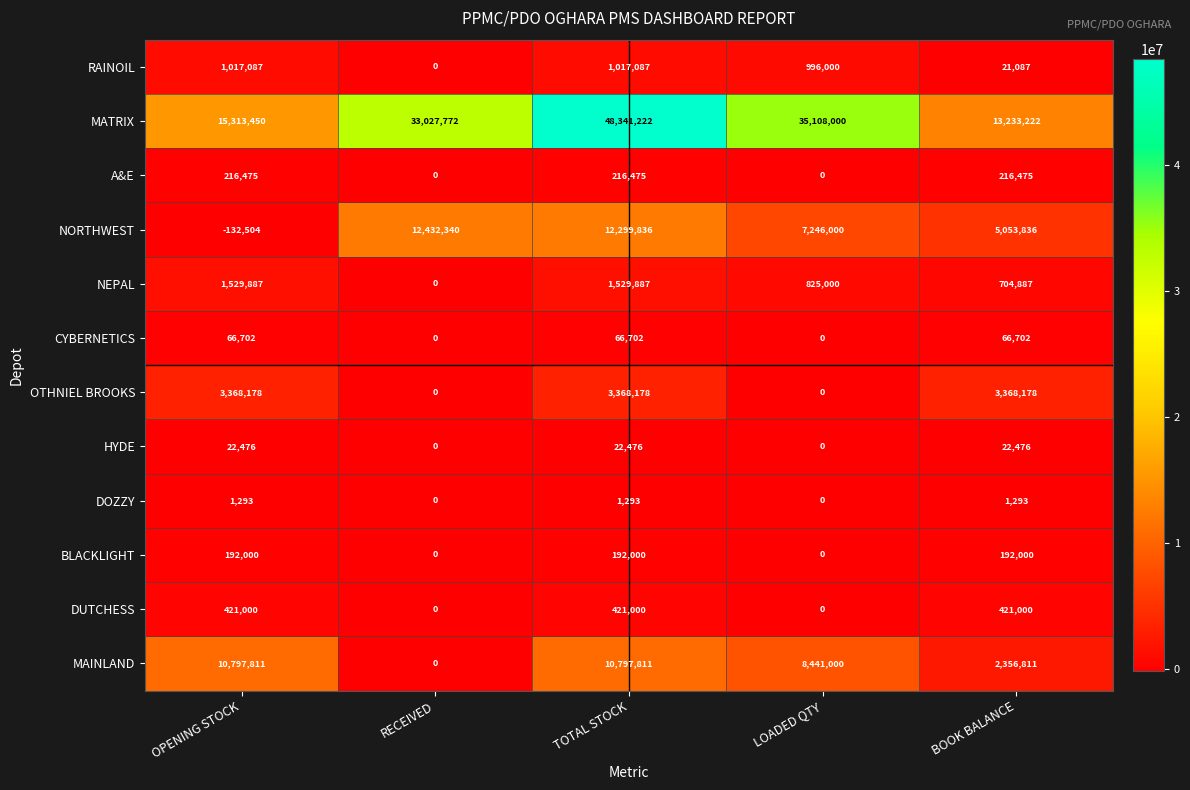

Read the HYDE value at OPENING STOCK, to the nearest 10.

22480